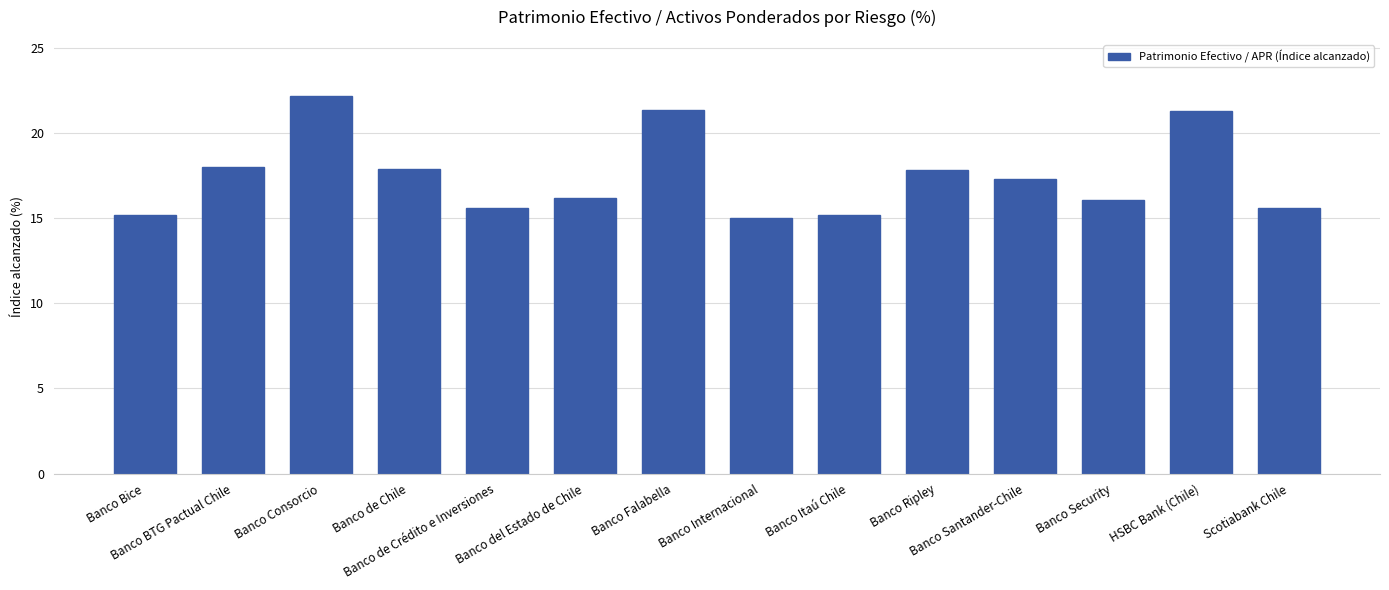

Which has a higher value, Banco Bice or Banco Ripley?

Banco Ripley